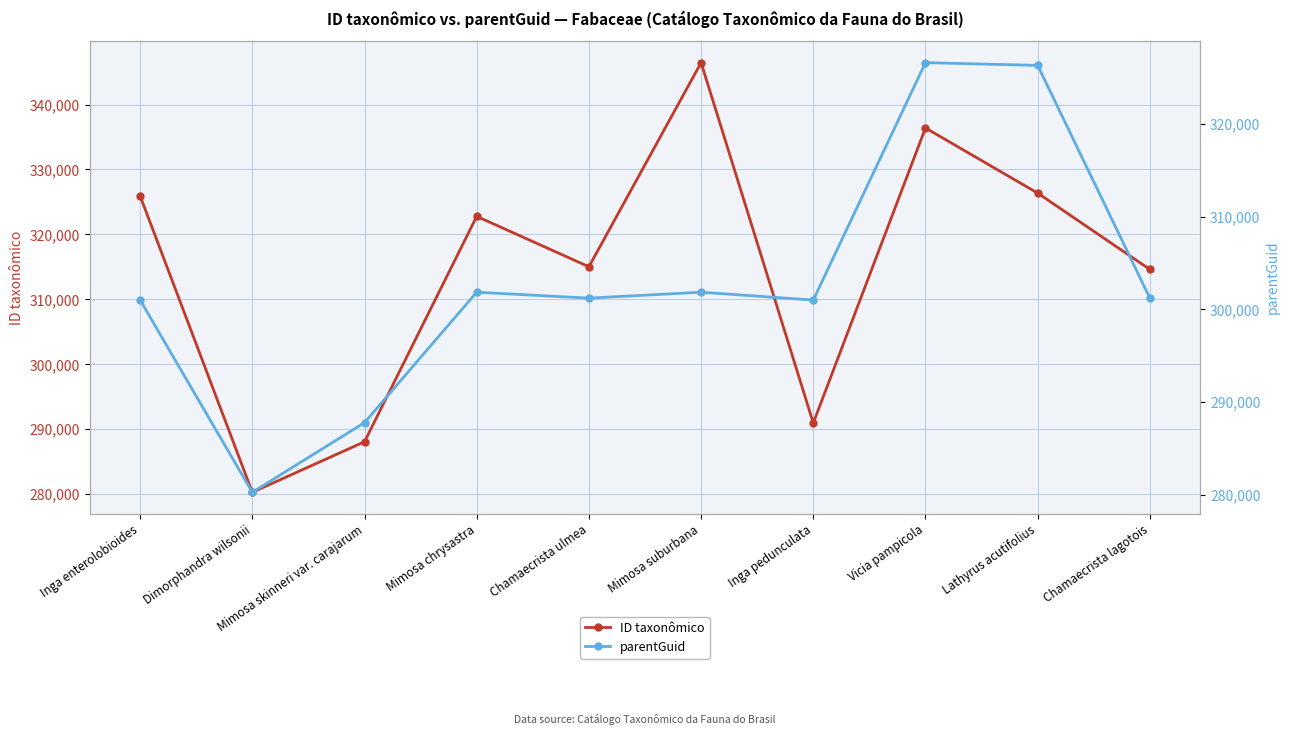

True or false: ID taxonômico has a value of 431021 at Chamaecrista lagotois.

False